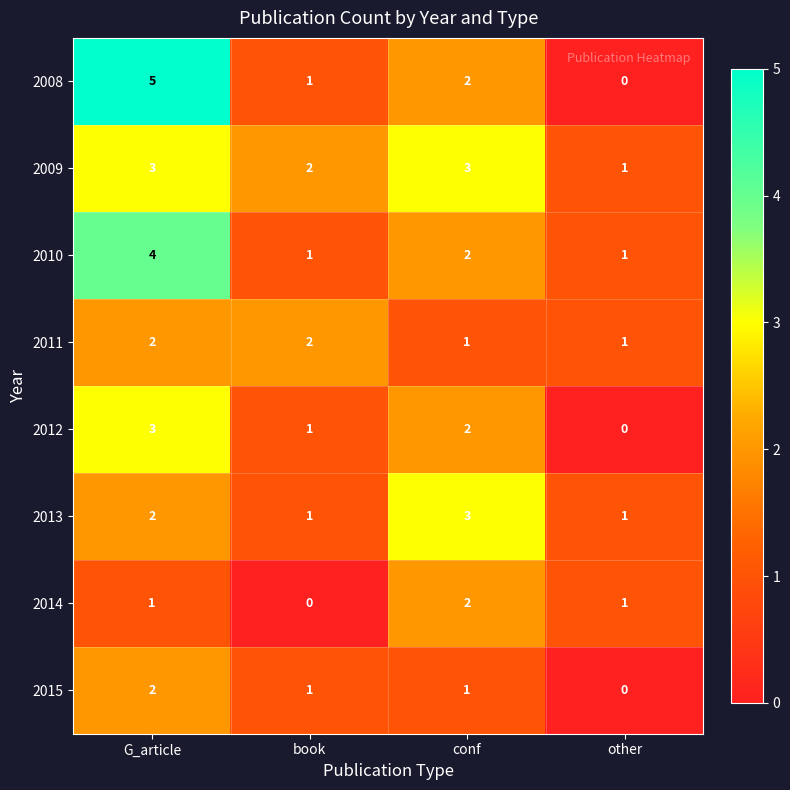

What is the total value across all series at book?

9